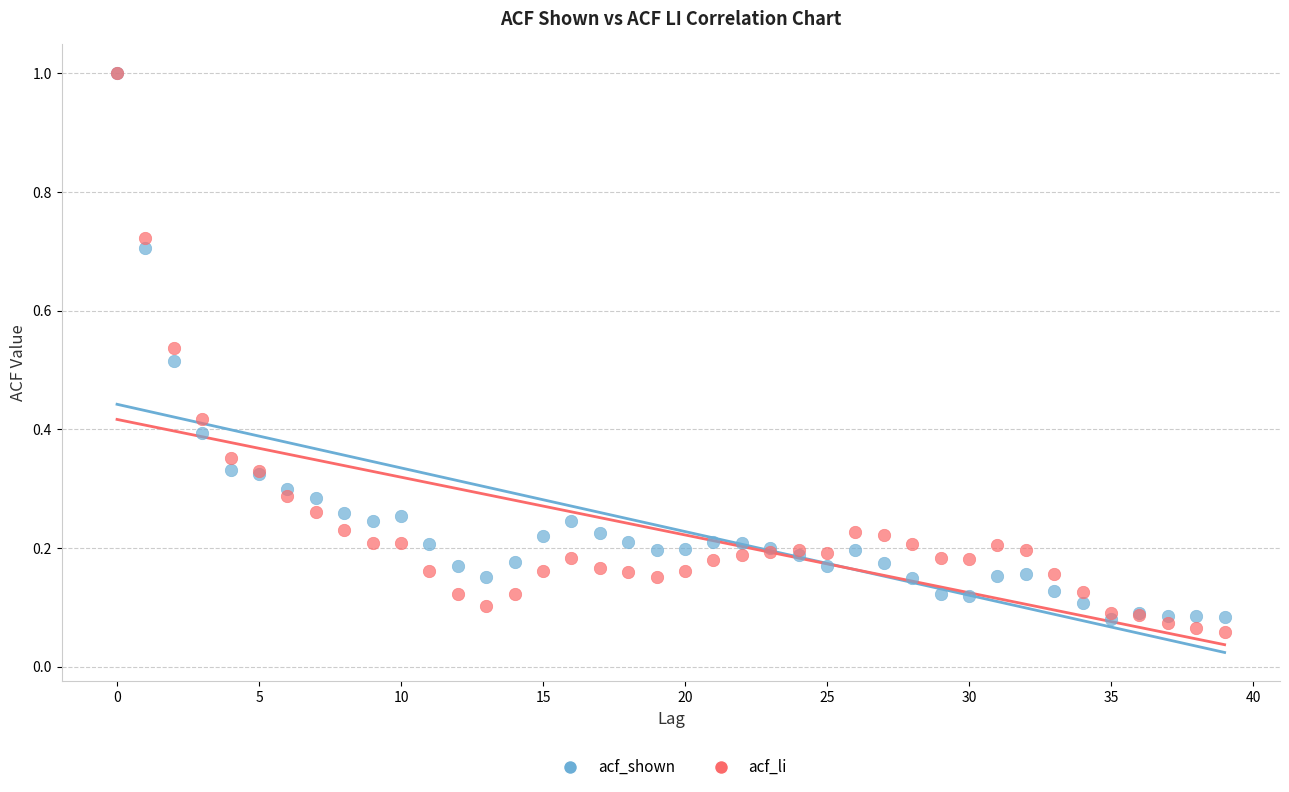

Which series contains the lowest Y value?

acf_li